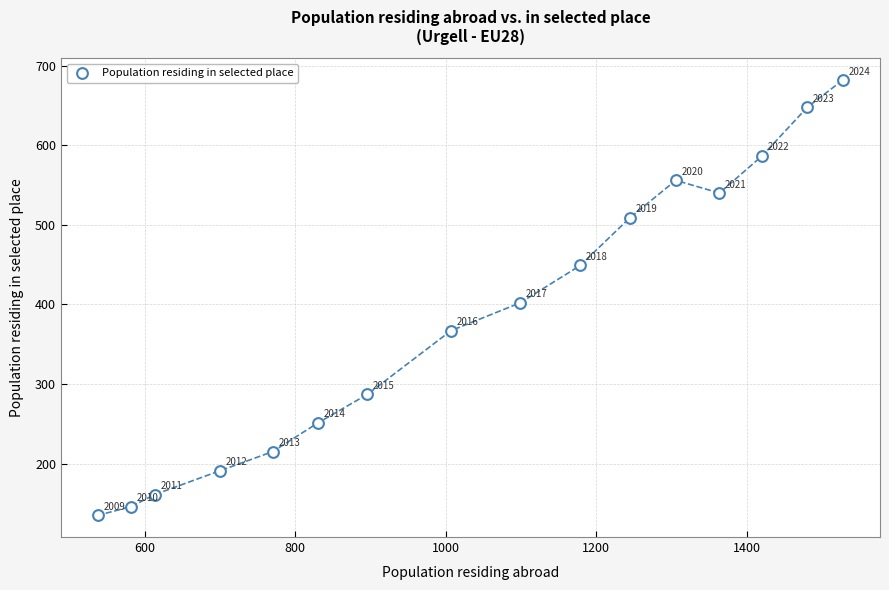

What Y value in the scatter plot is closest to 408?

402